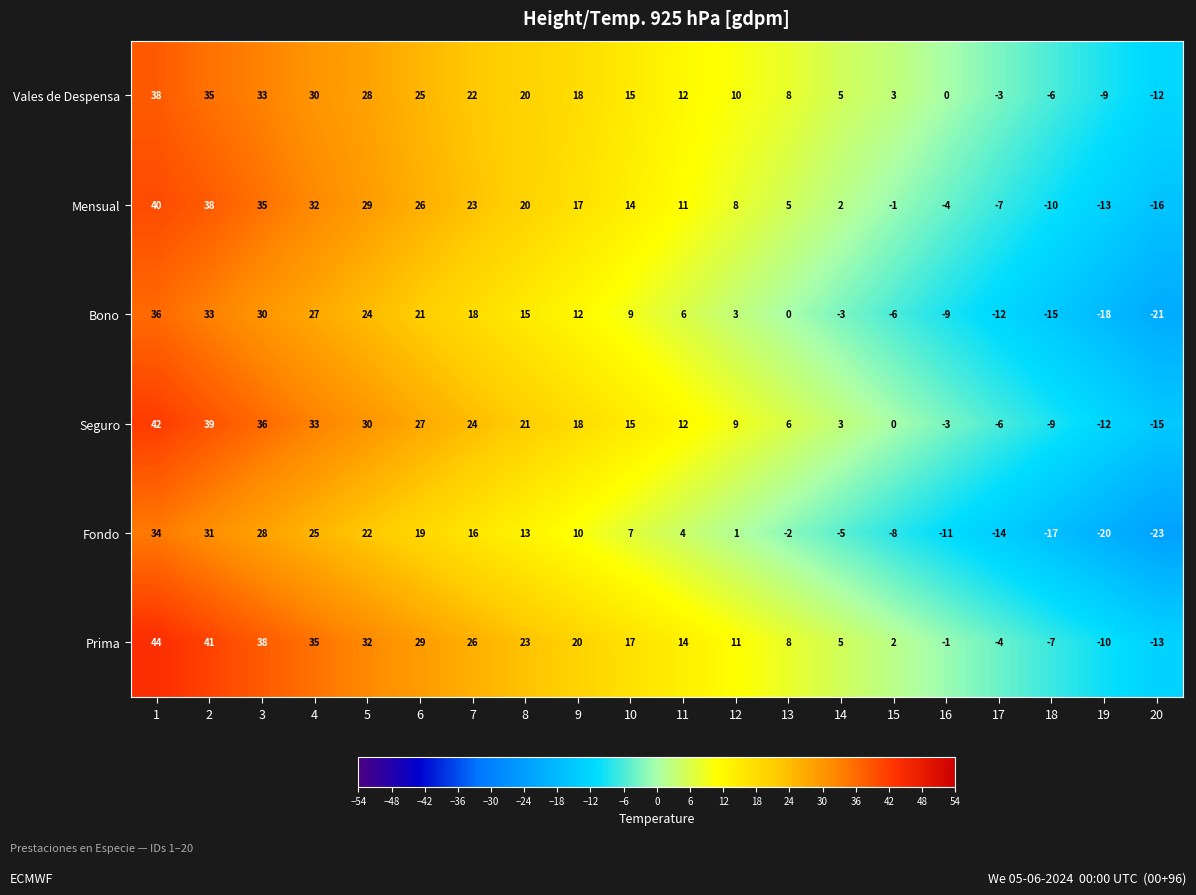

How many distinct data groups are displayed?

6